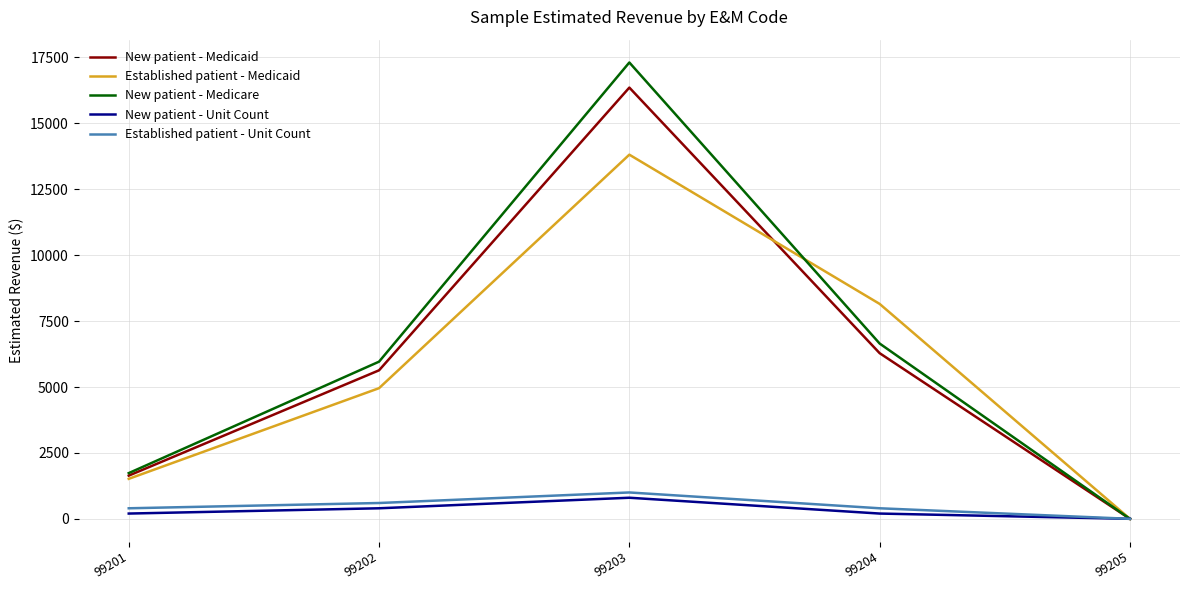

Is the value of New patient - Medicaid at 99204 greater than the value of New patient - Unit Count at 99202?

Yes